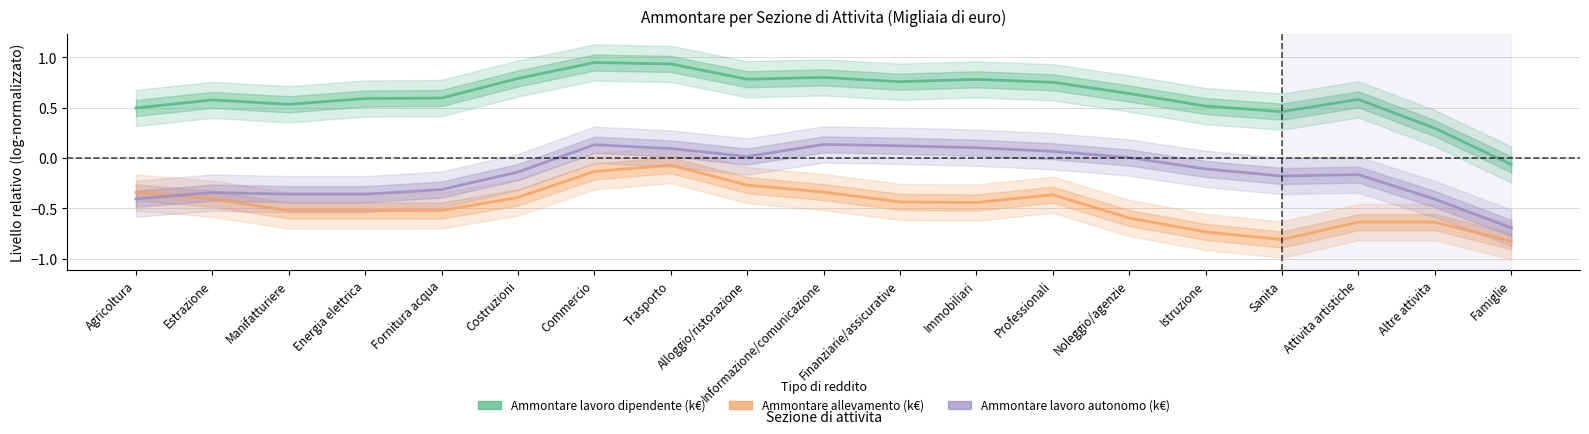

What is the sum of all Ammontare lavoro dipendente (k€) values?

11.8